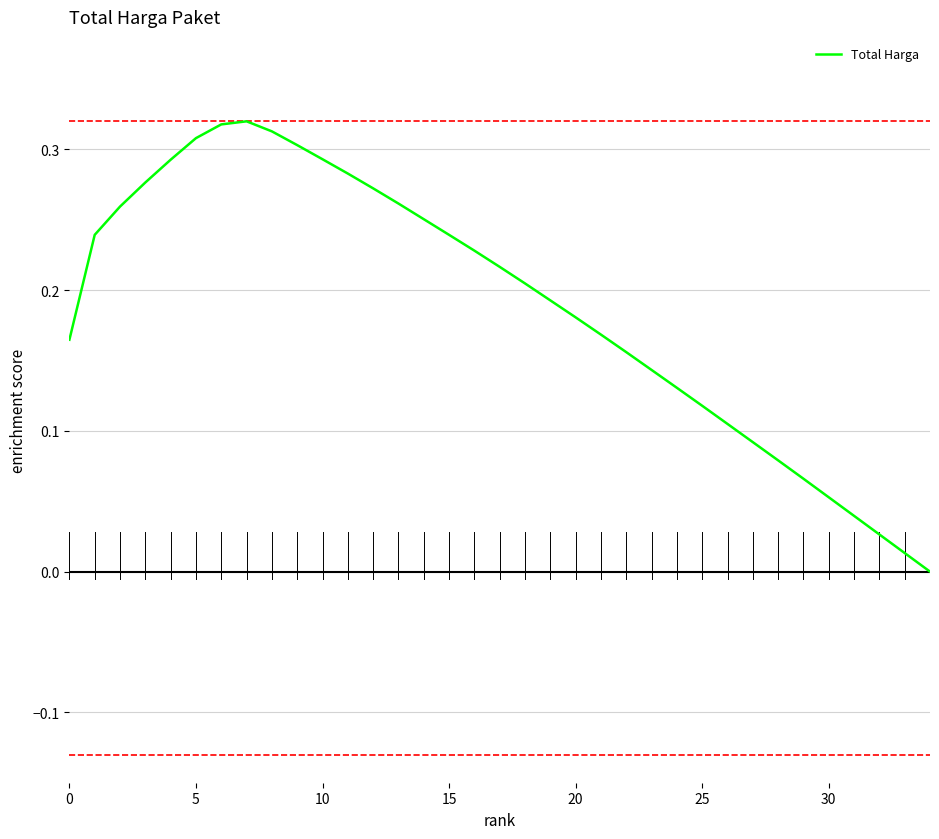

Does the chart have visible grid lines?

Yes